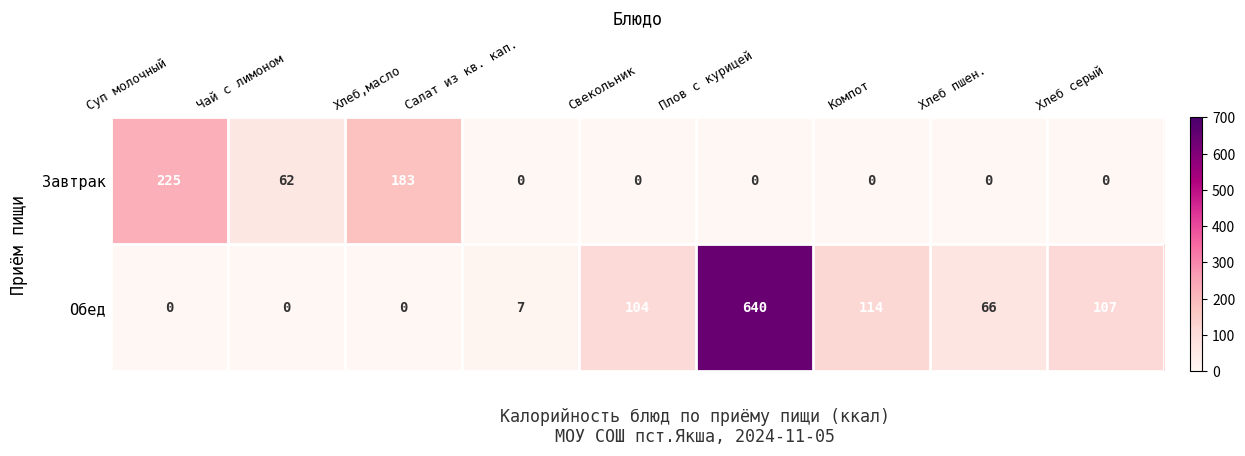

The Завтрак series shows 183 at Хлеб,масло. True or false?

True